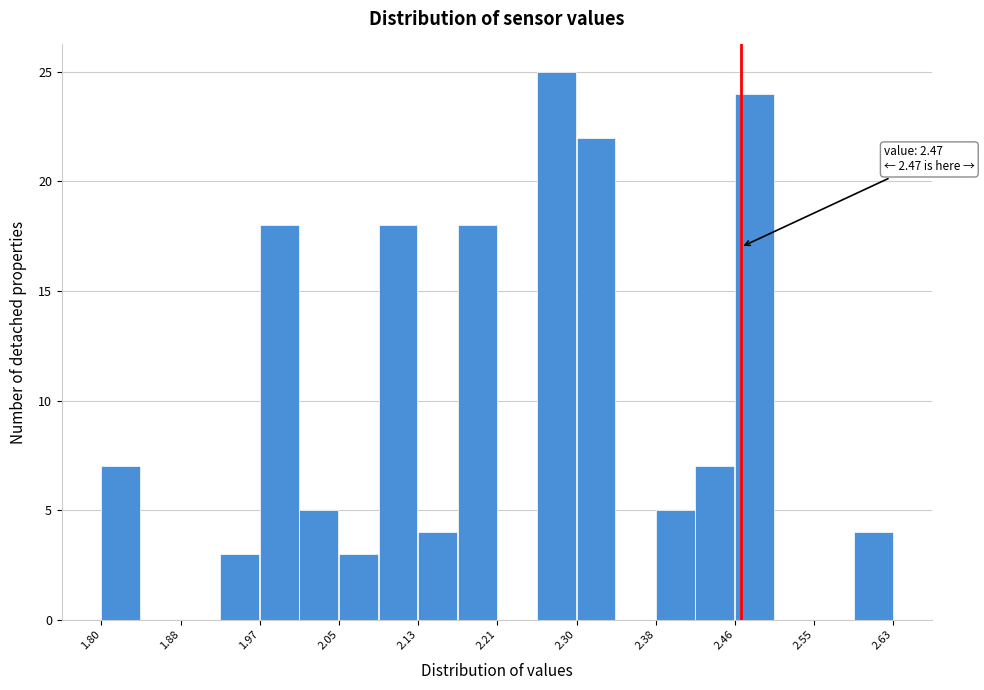

Over which range of the x-axis is the bar tallest?

2.26 to 2.30